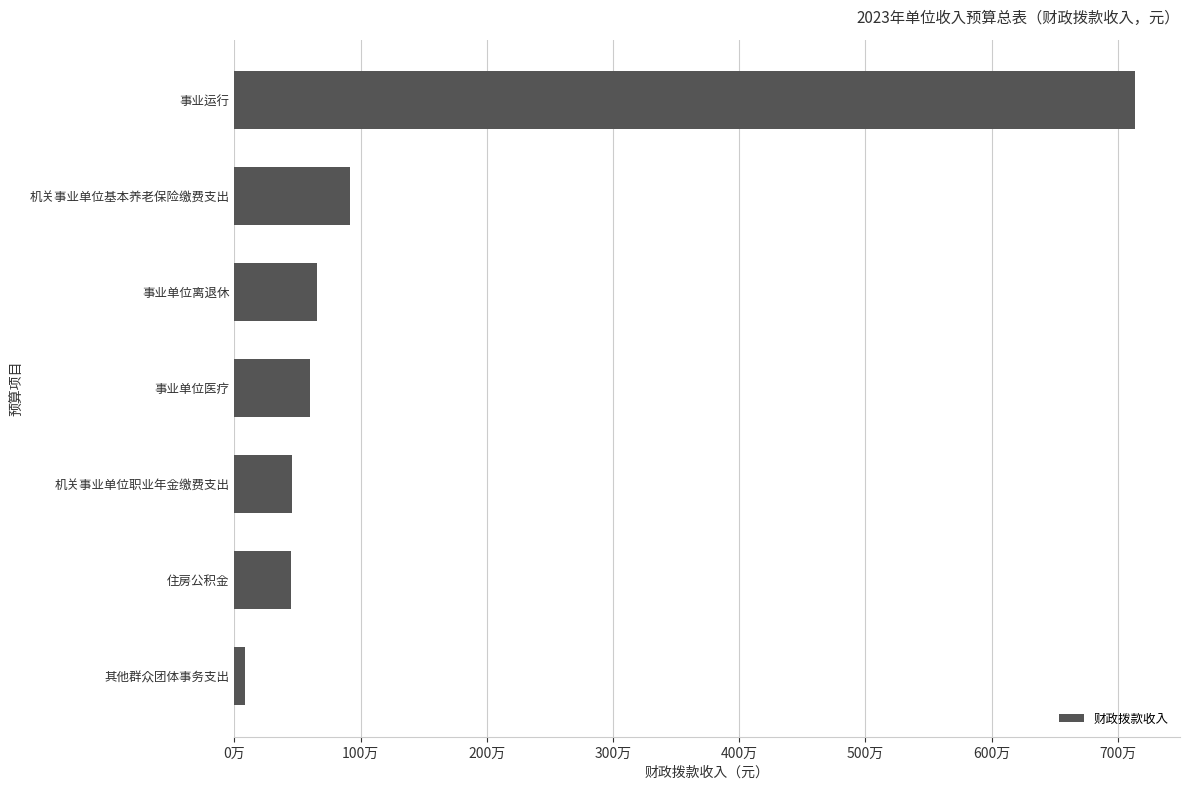

Does the chart contain any negative values?

No